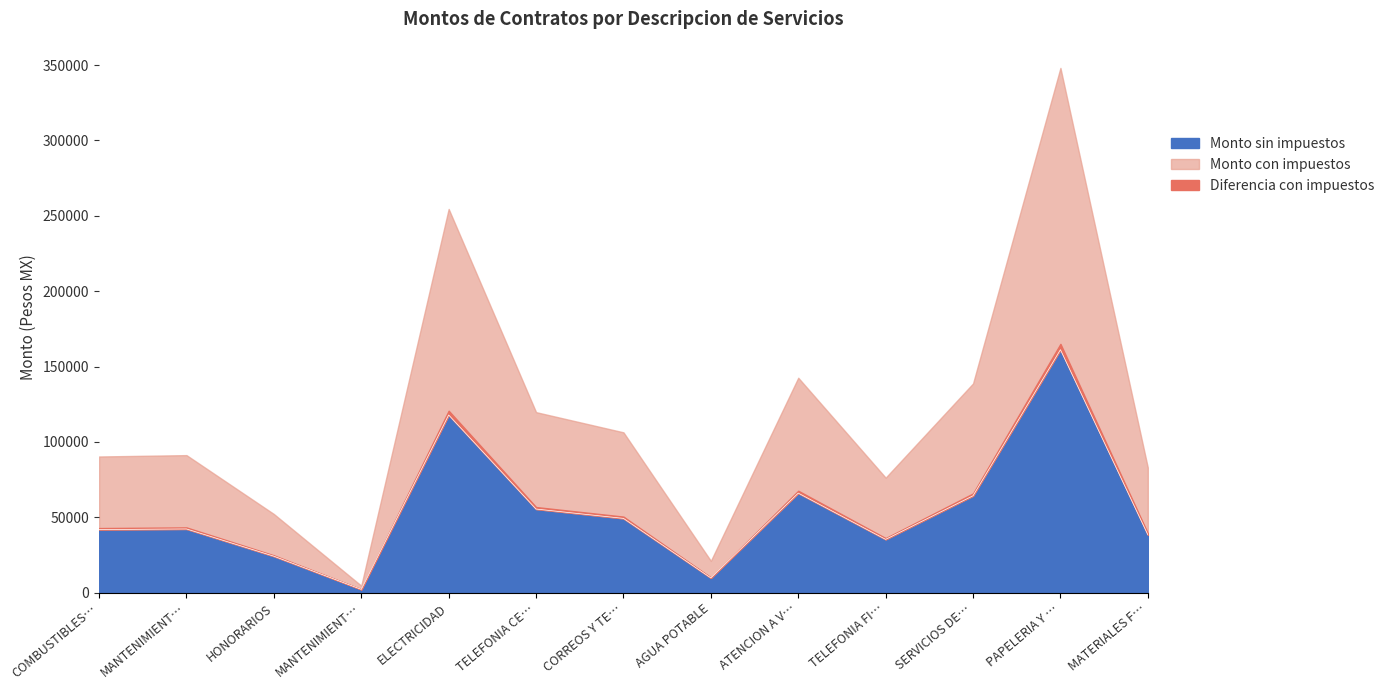

Does the chart have visible grid lines?

No